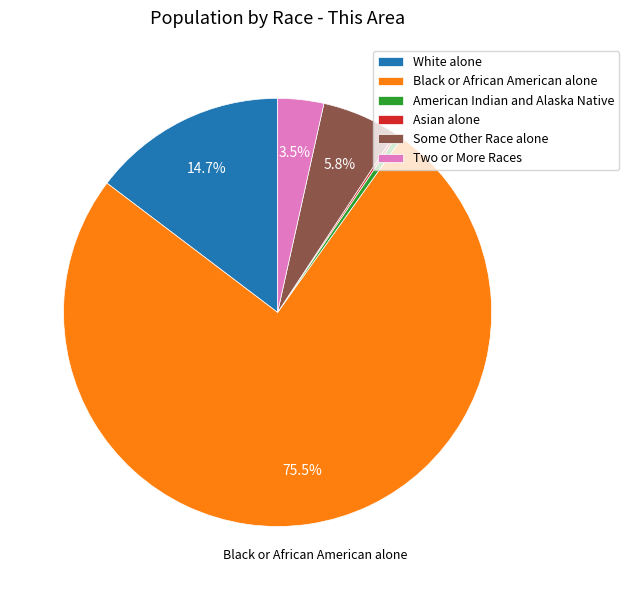

Combined, do White alone and Two or More Races account for over 50%?

No